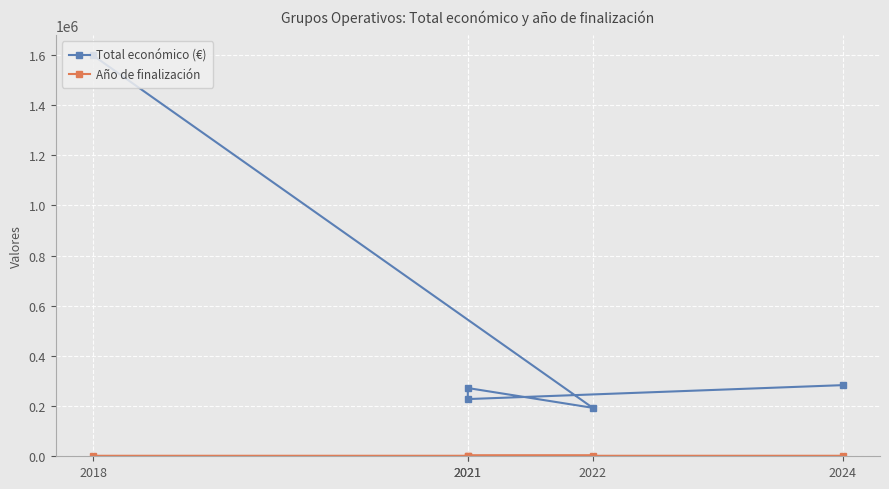

What is the sum of the Año de finalización values at 2024 and 2021?

4048